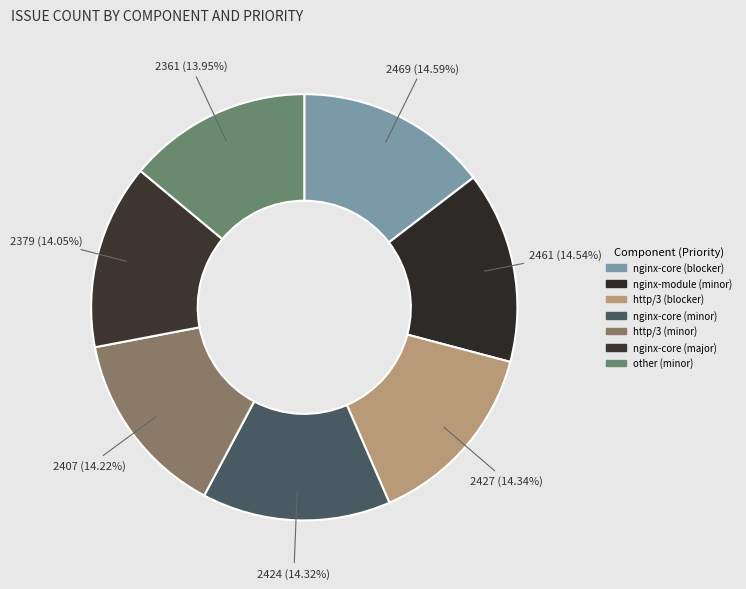

Is there any slice that represents more than half of the pie?

No